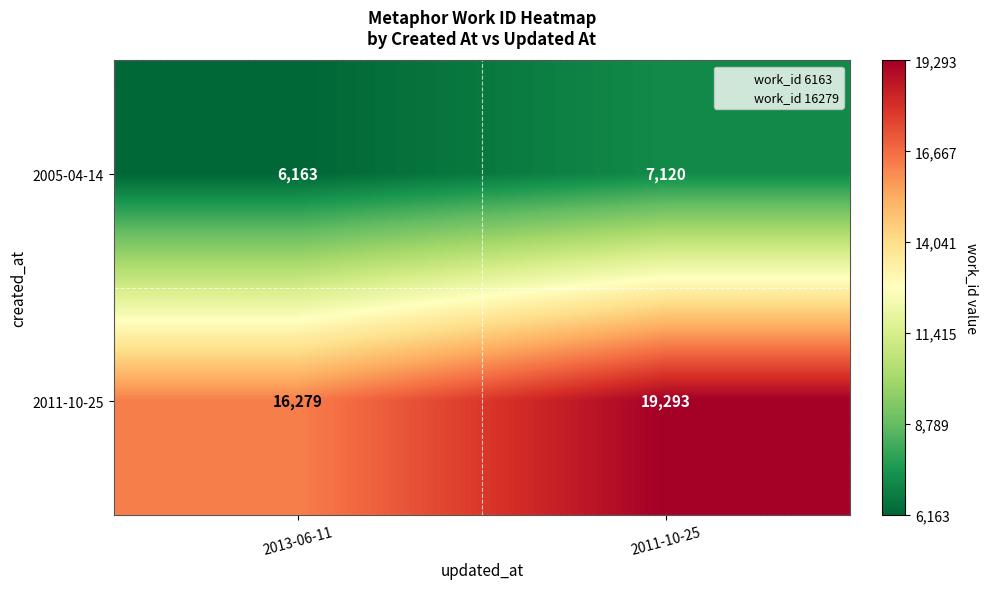

Is it true that 2011-10-25 equals 22740 at 2013-06-11?

False